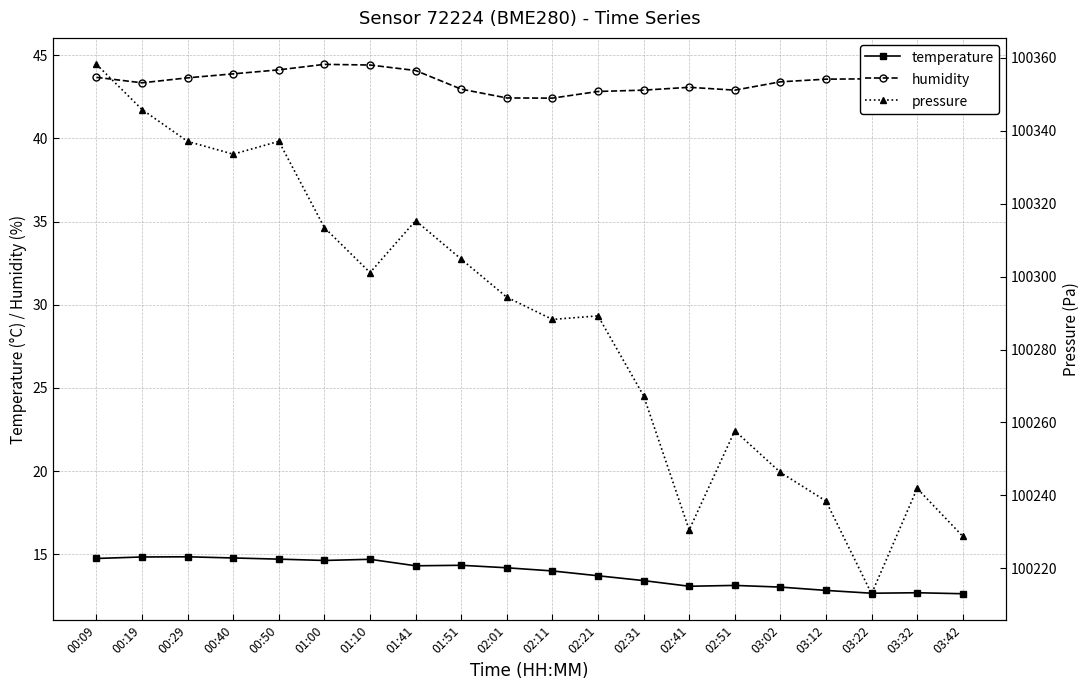

How many series are shown in this chart?

3